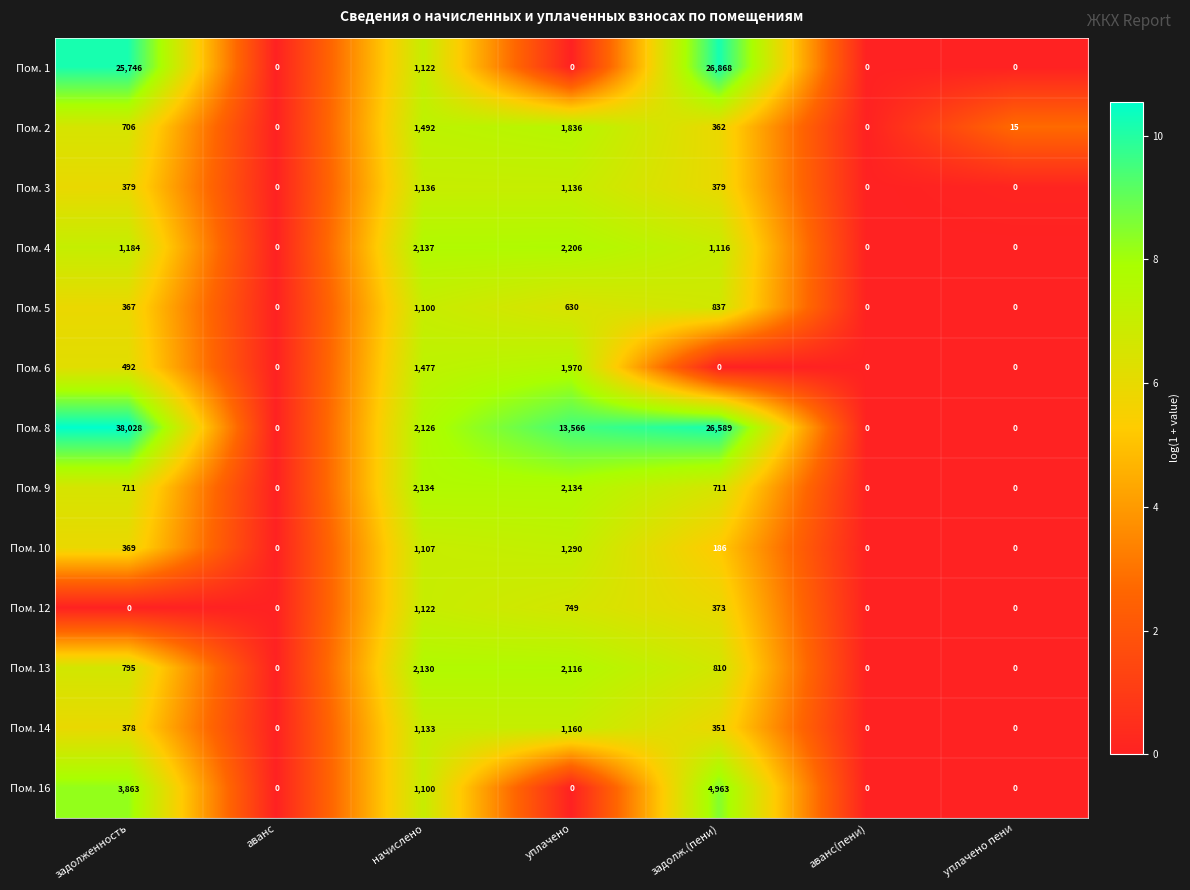

How many series are shown in this chart?

13